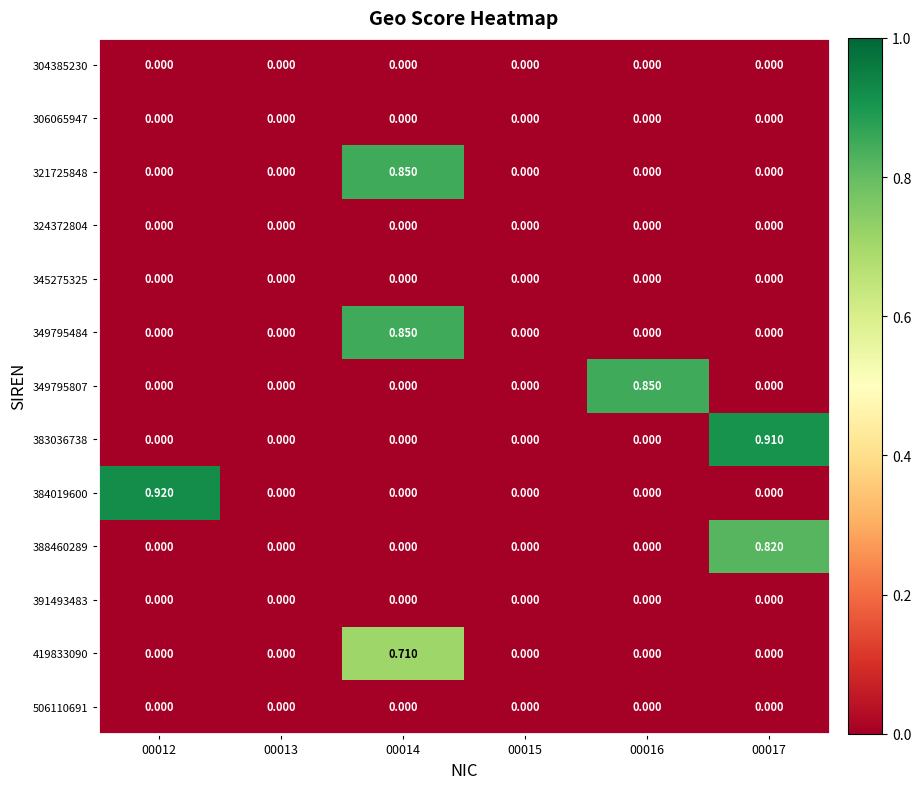

Which series changed the most between 00013 and 00017?

383036738